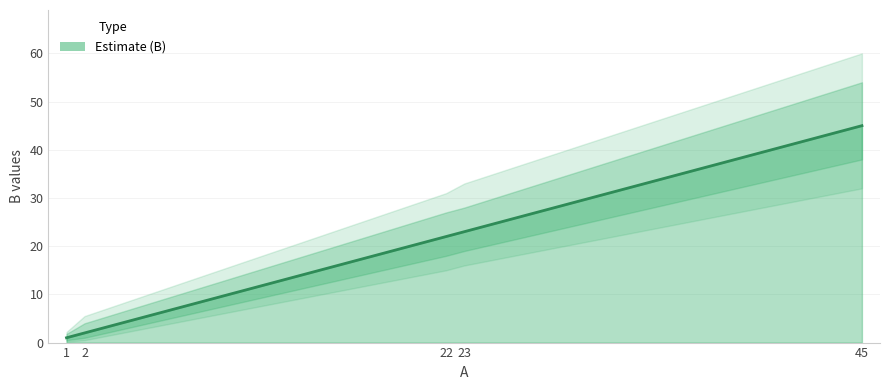

Is it true that the value at 2 is 2?

True